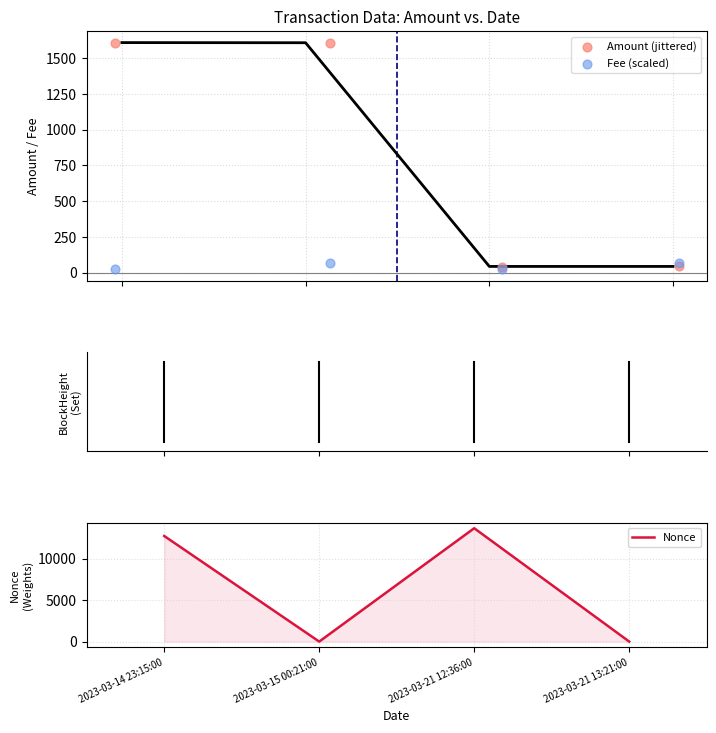

Is the value of BlockHeight at 2023-03-21 12:36:00 greater than the value of Amount at 2023-03-21 13:21:00?

No